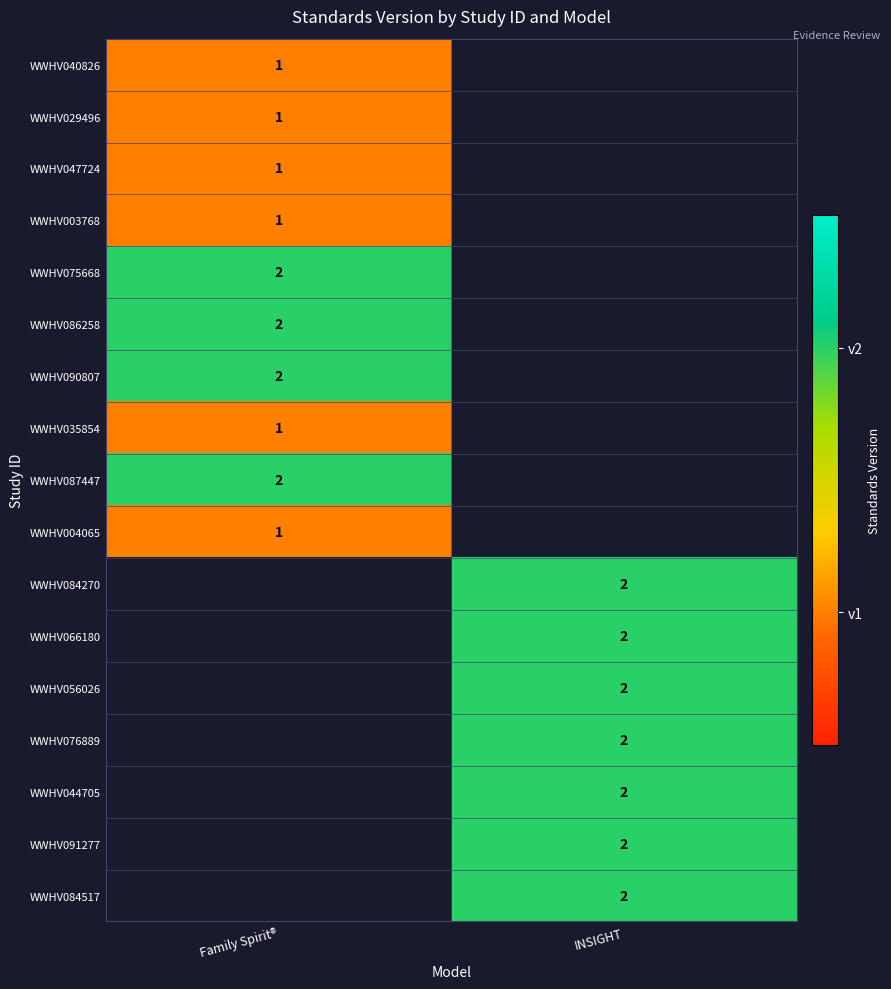

The value of WWHV076889 at INSIGHT is 1. True or false?

False